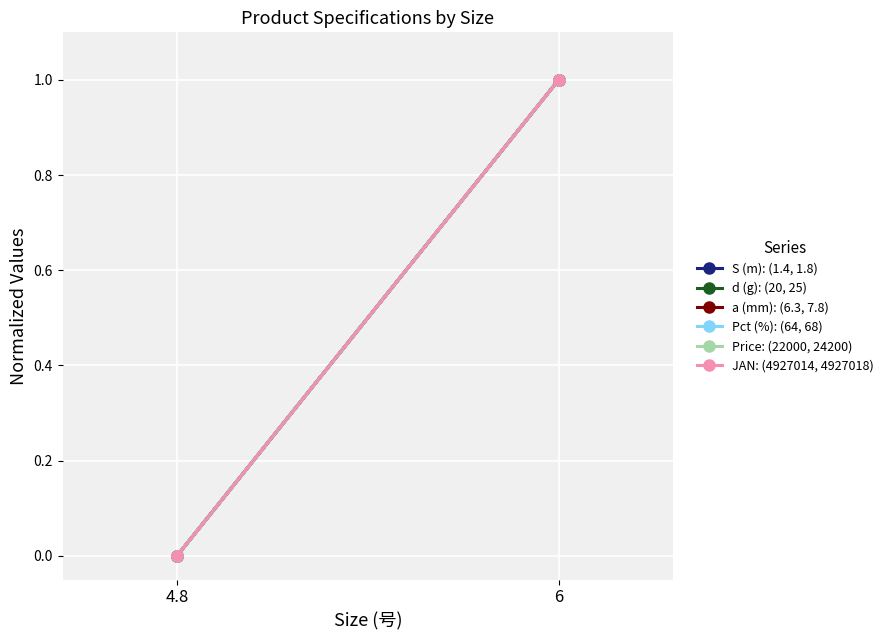

How many lines are shown in the chart?

6